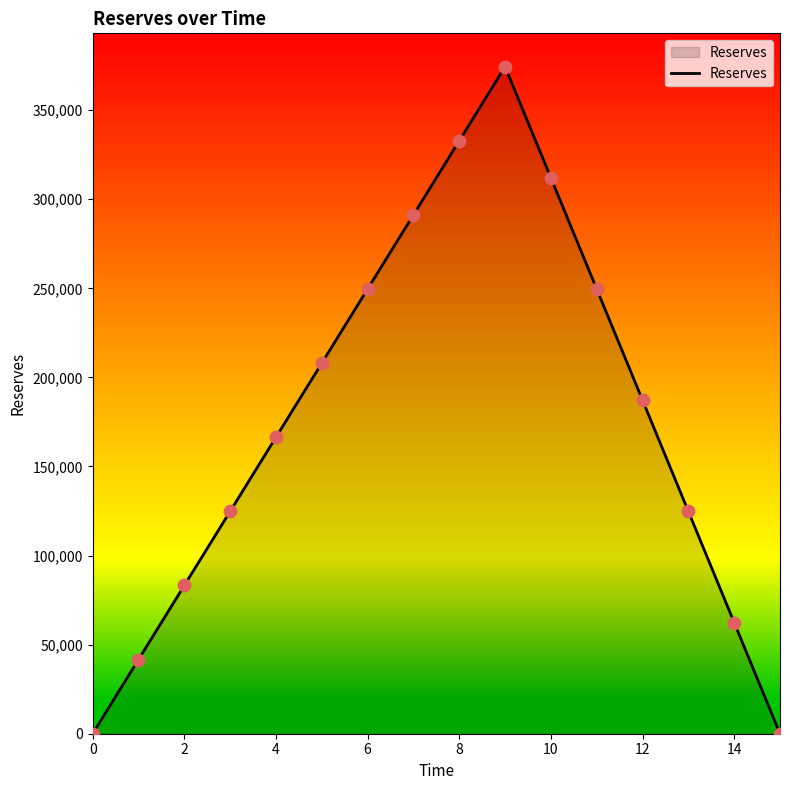

What is the greatest value displayed?

374400